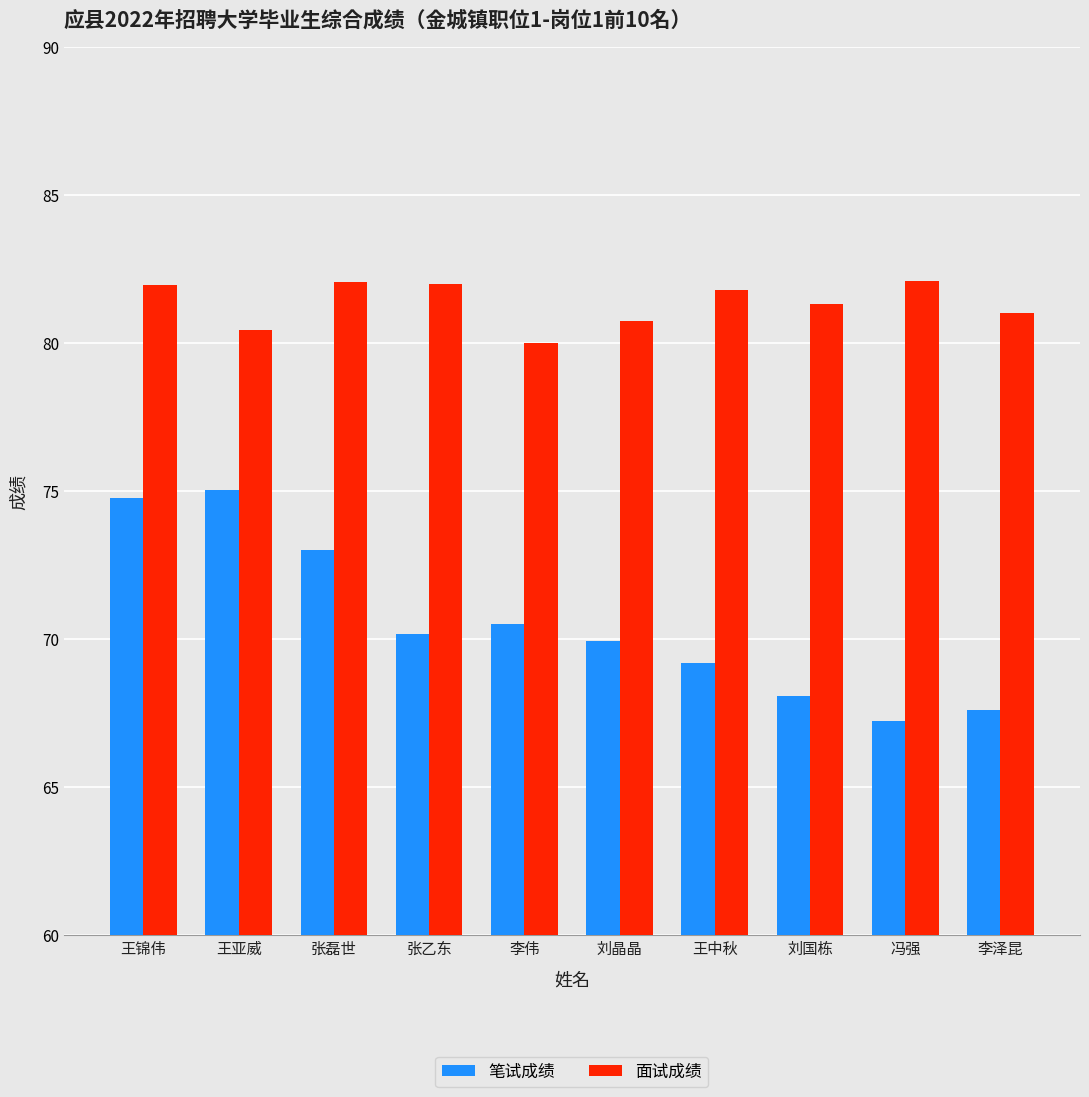

Which category has the lowest value across all series?

冯强